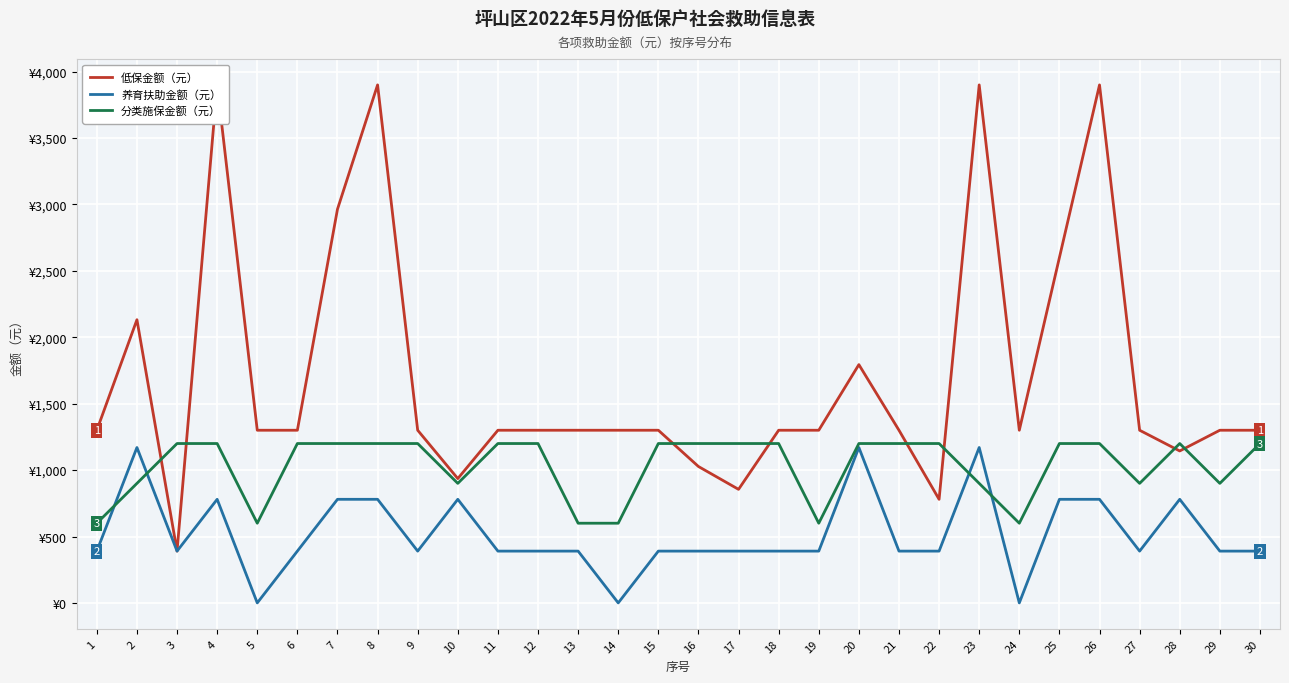

Reading left to right, extract all data points from this chart.

低保金额（元）: 1=1300	2=2132	3=390	4=3900	5=1300	6=1300	7=2964	8=3900	9=1300	10=936	11=1300	12=1300	13=1300	14=1300	15=1300	16=1027	17=855	18=1300	19=1300	20=1794	21=1300	22=780	23=3900	24=1300	25=2600	26=3900	27=1300	28=1144	29=1300	30=1300
养育扶助金额（元）: 1=390	2=1170	3=390	4=780	5=0	6=390	7=780	8=780	9=390	10=780	11=390	12=390	13=390	14=0	15=390	16=390	17=390	18=390	19=390	20=1170	21=390	22=390	23=1170	24=0	25=780	26=780	27=390	28=780	29=390	30=390
分类施保金额（元）: 1=600	2=900	3=1200	4=1200	5=600	6=1200	7=1200	8=1200	9=1200	10=900	11=1200	12=1200	13=600	14=600	15=1200	16=1200	17=1200	18=1200	19=600	20=1200	21=1200	22=1200	23=900	24=600	25=1200	26=1200	27=900	28=1200	29=900	30=1200